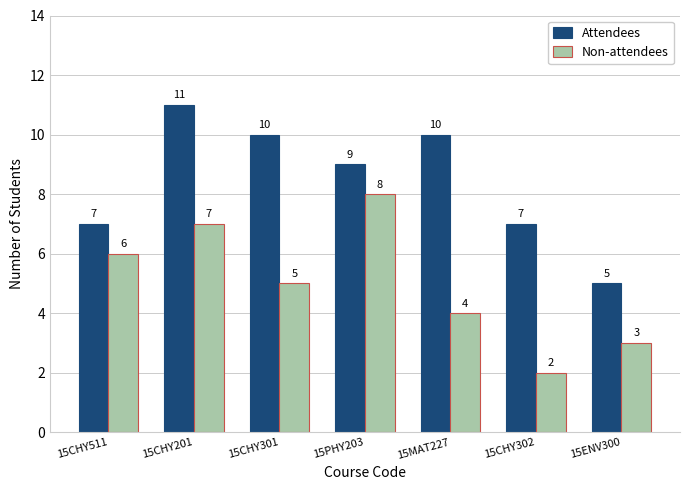

What is the difference between the highest and lowest values at 15ENV300?

2